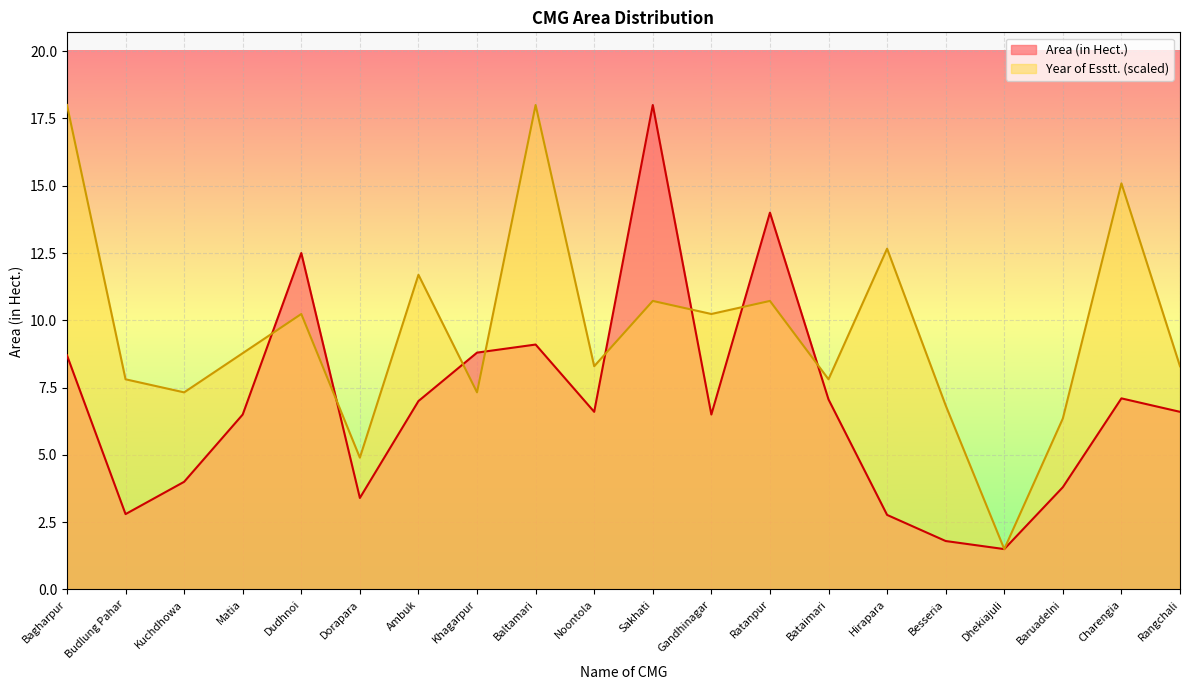

At which label does Area (in Hect.) reach its minimum?

Dhekiajuli